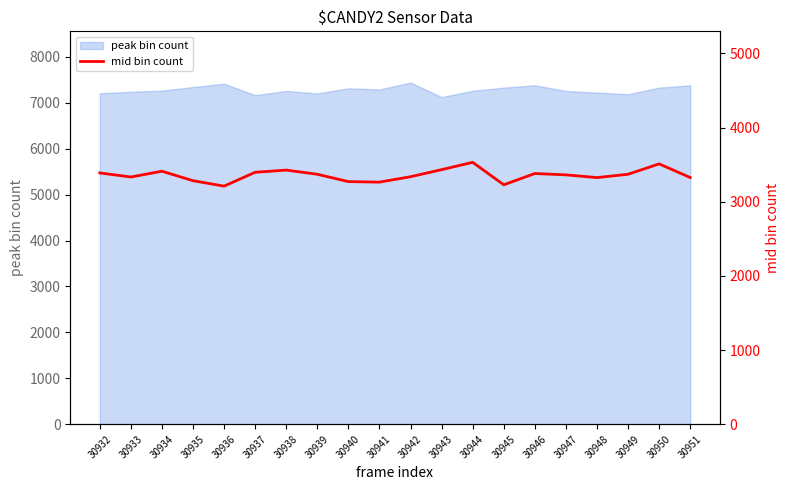

The value of peak bin count at 30935 is 7340. True or false?

True